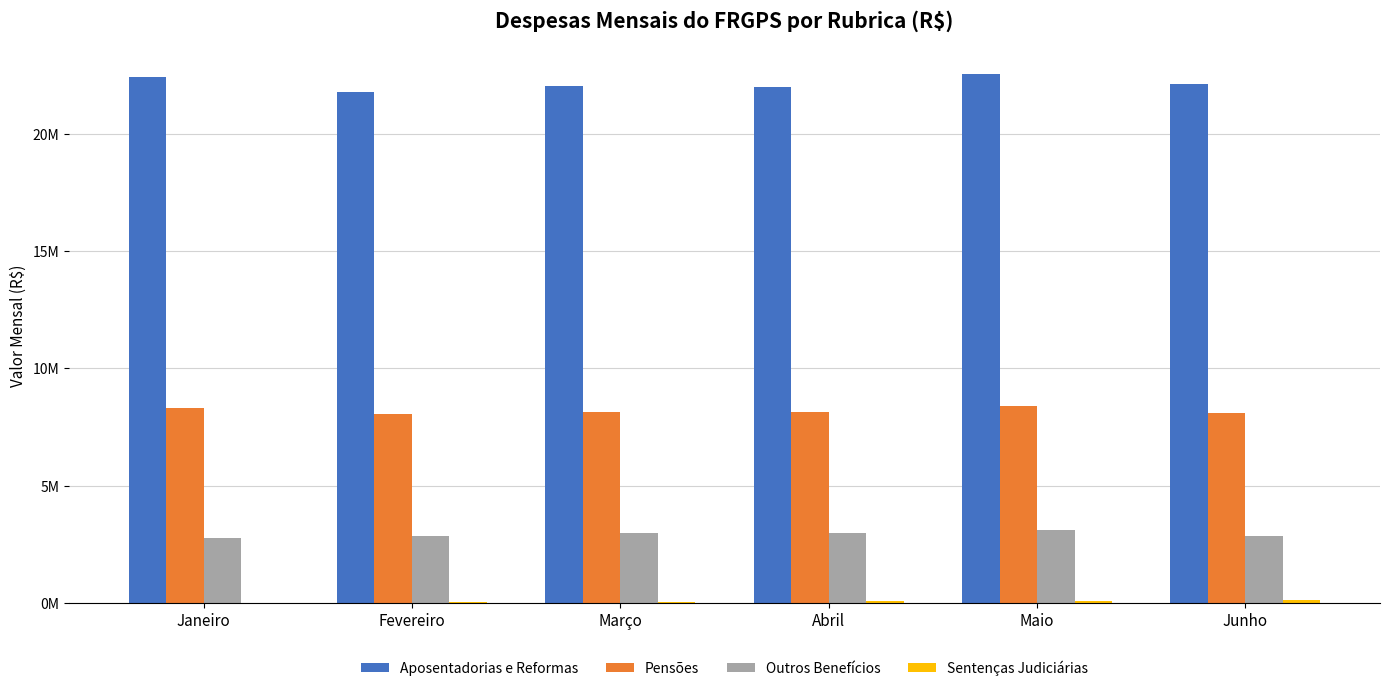

Are the bars horizontal?

No